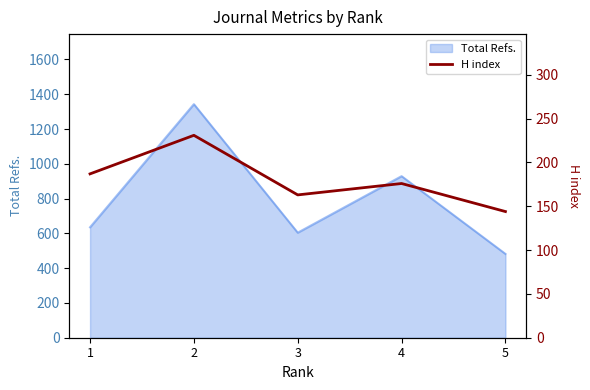

How many lines are shown in the chart?

1